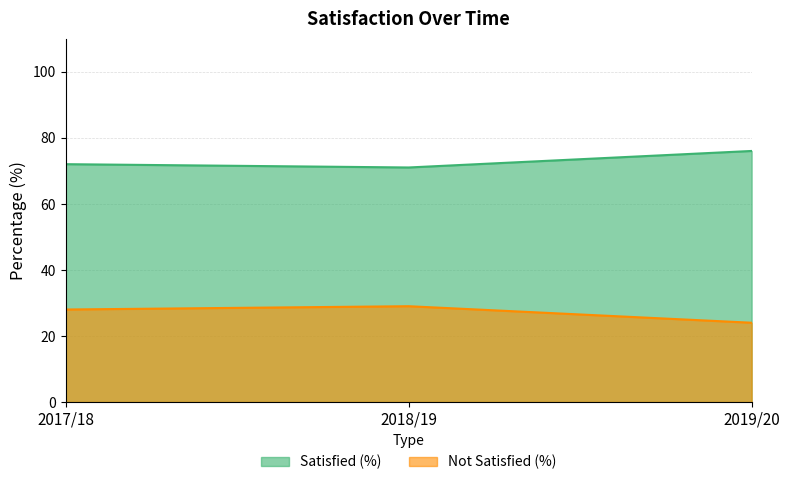

How many values in the Satisfied (%) series are below 72?

1